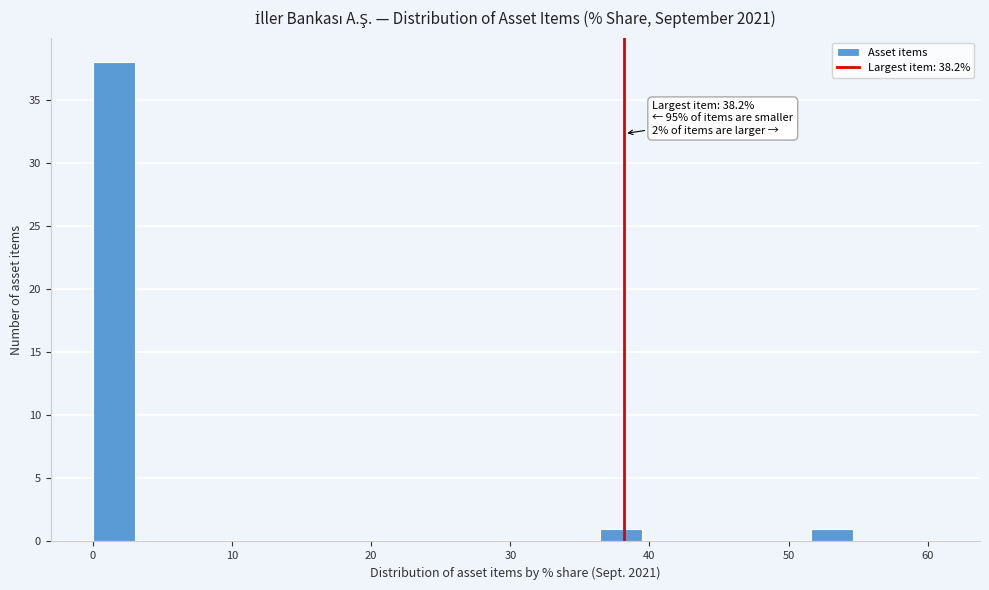

Around what value on the x-axis is the tallest bar? Give the approximate position of its centre, as read against the axis.

2